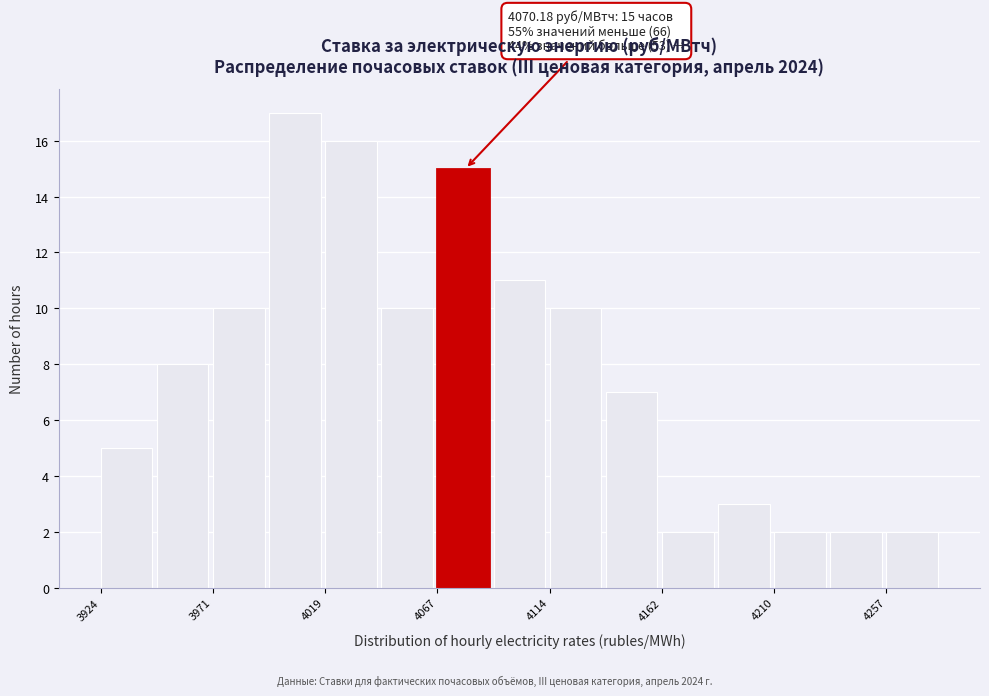

Over which range of the x-axis is the bar tallest?

3995 to 4020